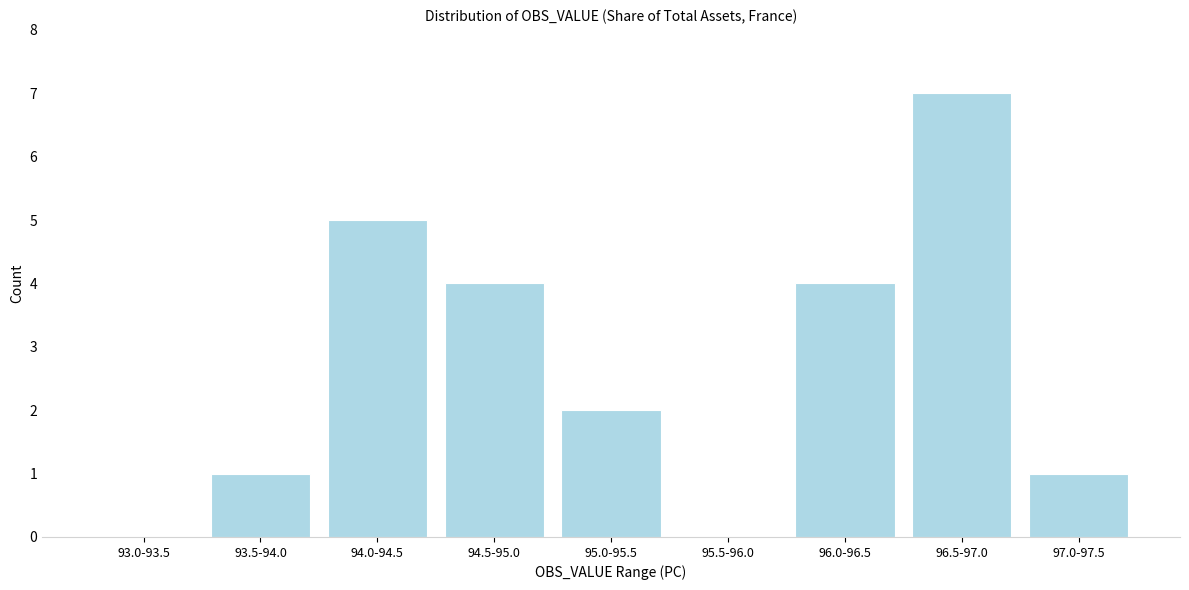

Reading left to right, what are all the values shown in this chart?

93.0-93.5=0	93.5-94.0=1	94.0-94.5=5	94.5-95.0=4	95.0-95.5=2	95.5-96.0=0	96.0-96.5=4	96.5-97.0=7	97.0-97.5=1